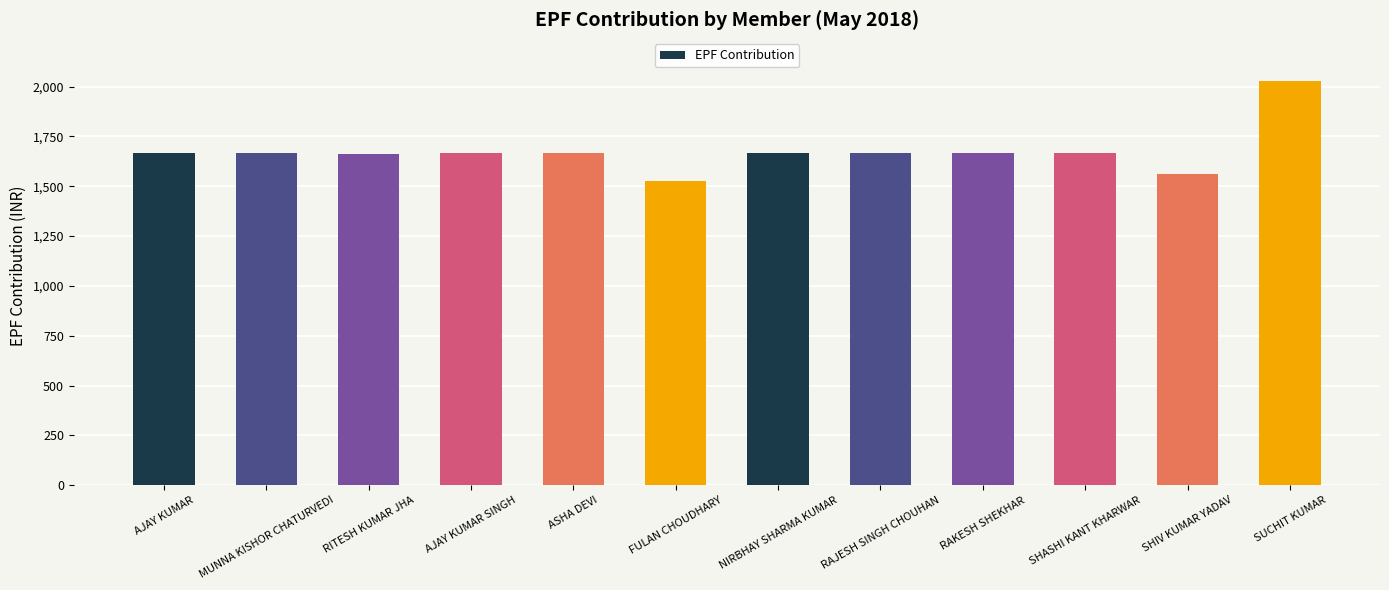

What is the difference between the second highest and minimum values?

143